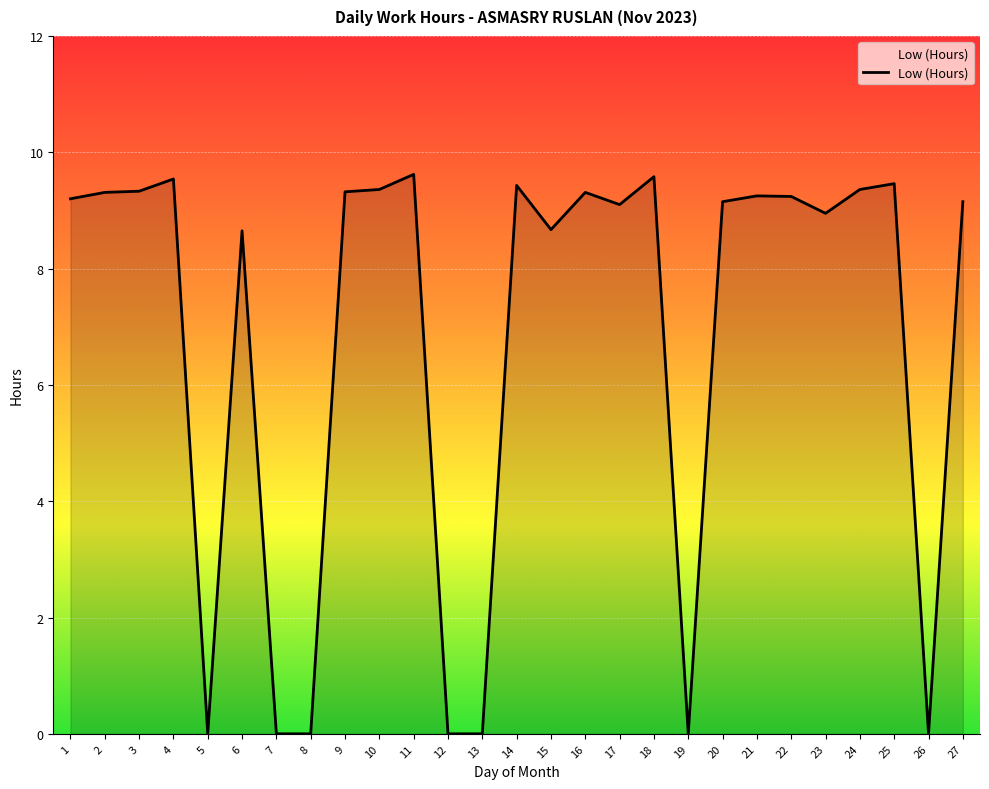

What is the difference between the values at 5 and 15?

8.7